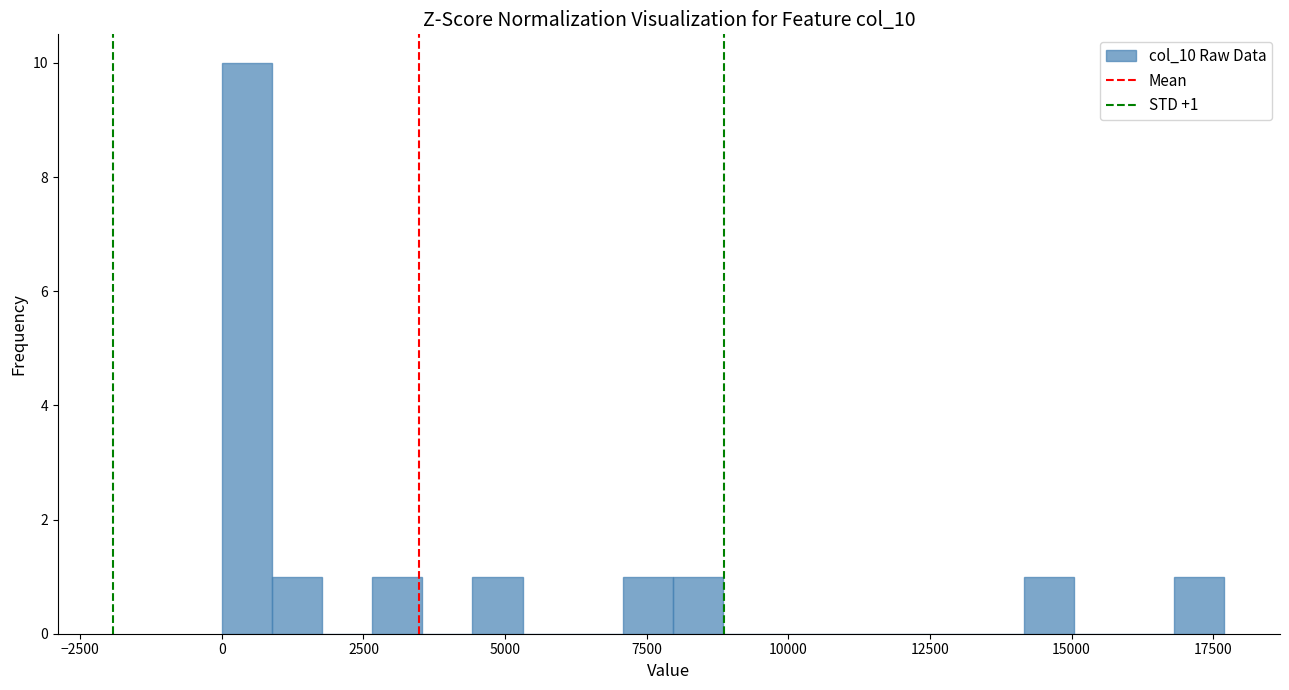

Around what value on the x-axis is the tallest bar? Give the approximate position of its centre, as read against the axis.

500